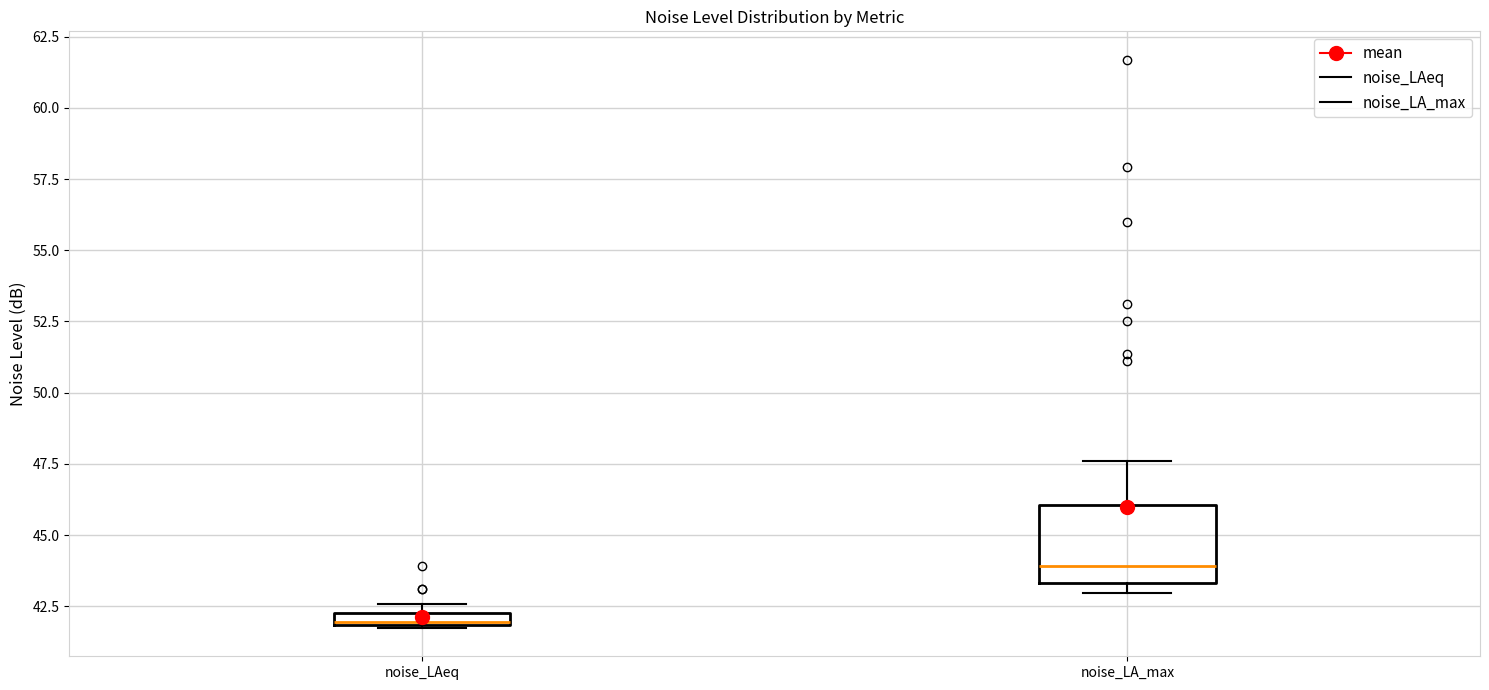

Comparing the boxes themselves (not the whiskers), which one is the tallest?

noise_LA_max